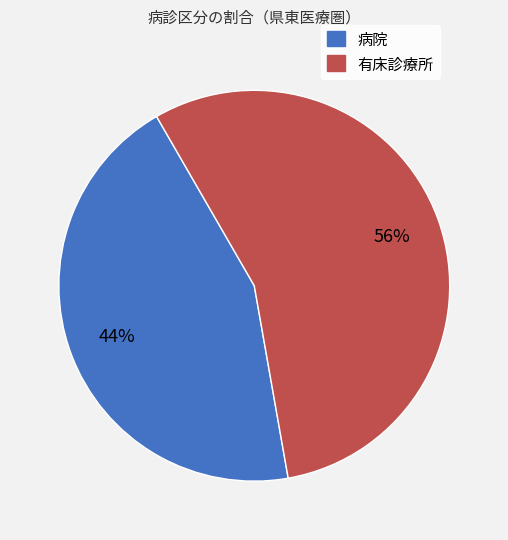

What is the ratio of the value at 病院 to the value at 有床診療所?

0.8